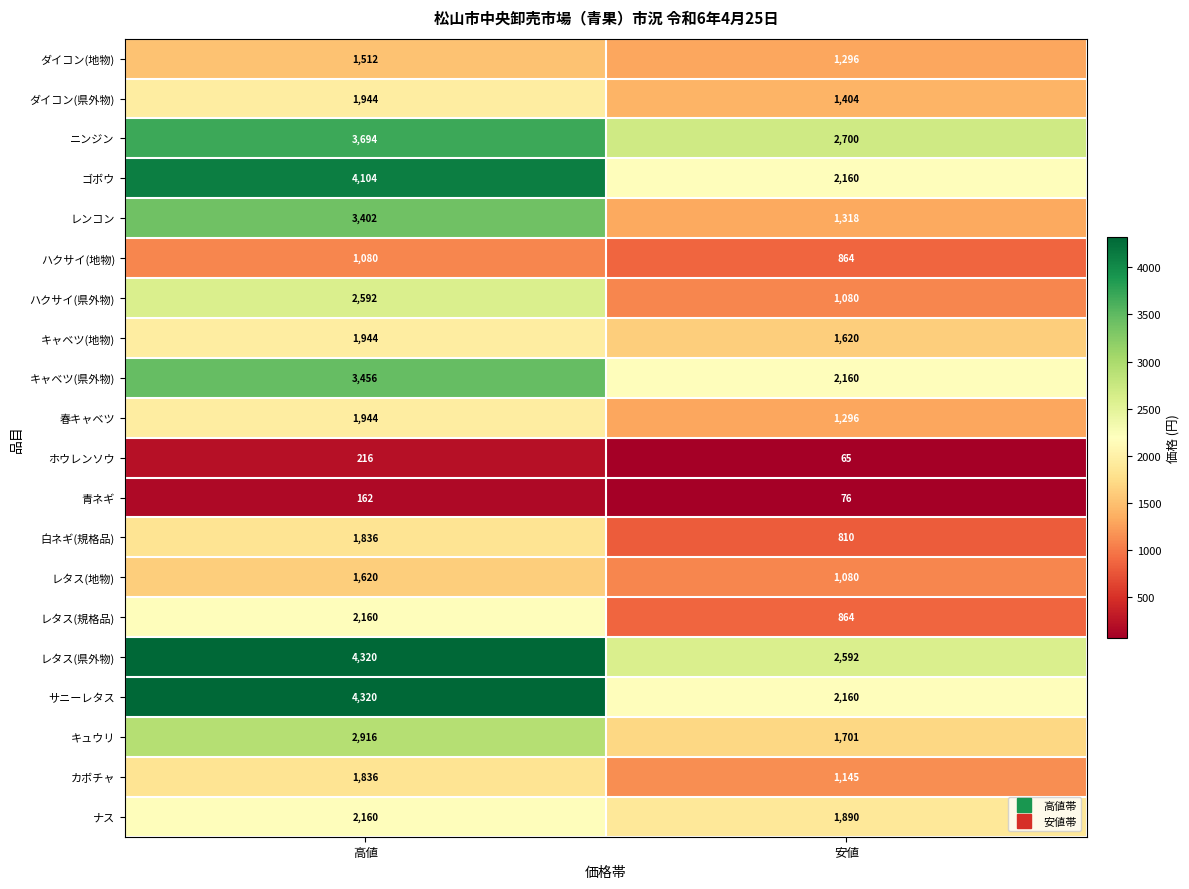

What is the difference between the ホウレンソウ values at 安値 and 高値?

151